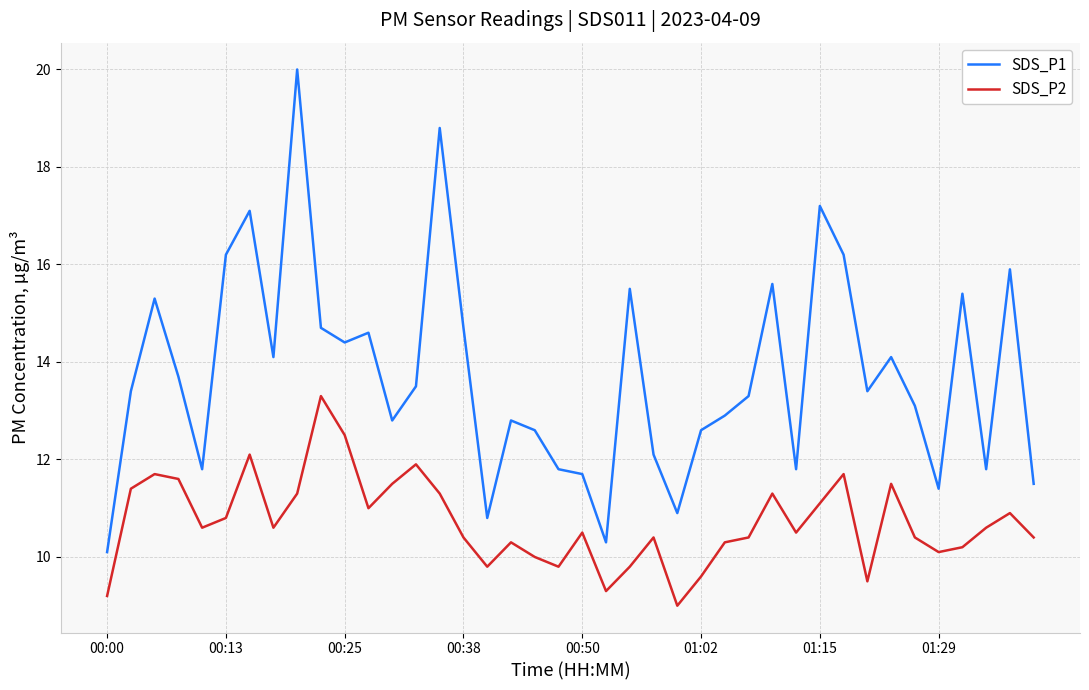

What is the minimum value for SDS_P1?

10.1